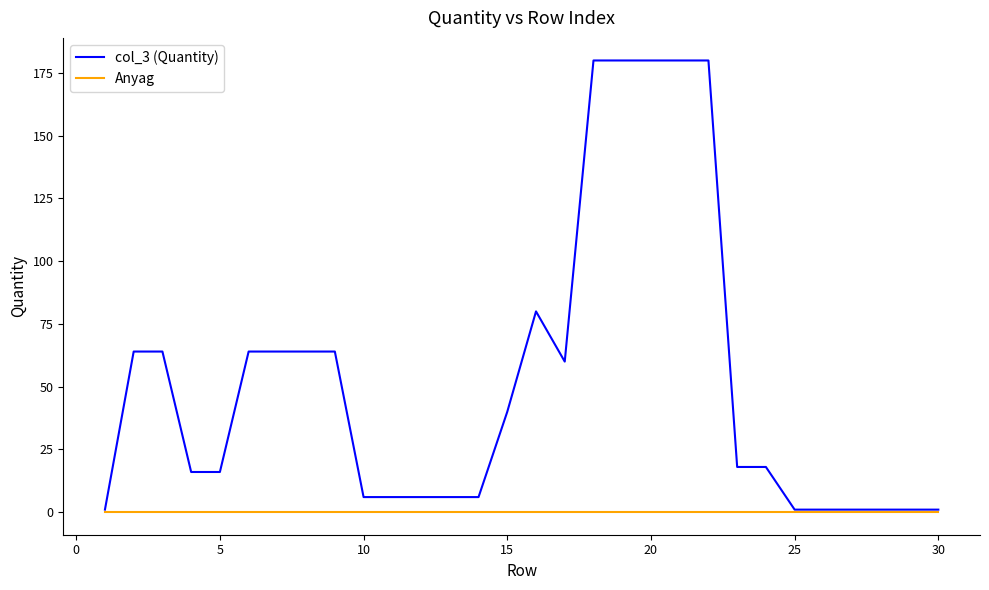

Which series has the largest range (max minus min)?

col_3 (Quantity)